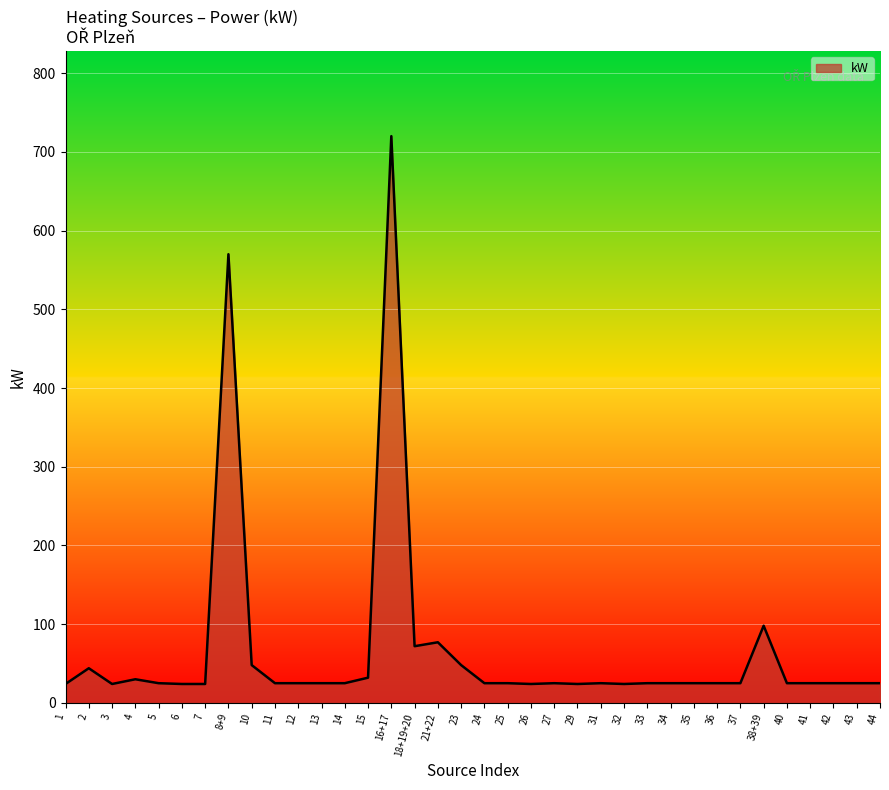

True or false: the data shows 25 at 34.

True